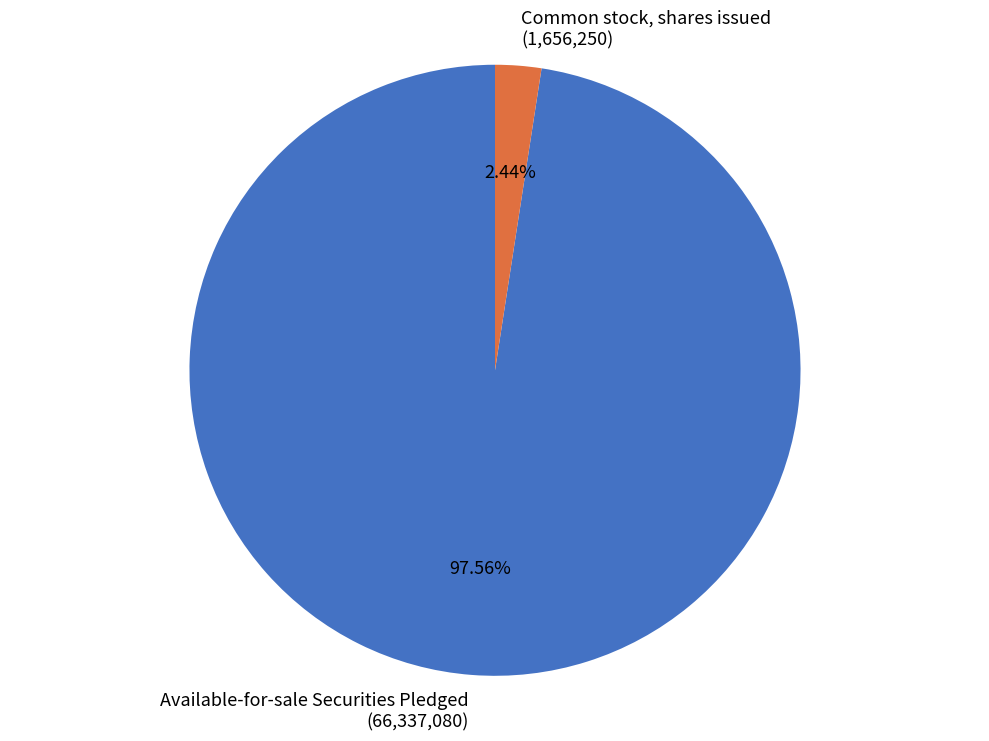

Rank the categories by value from lowest to highest.

Common stock, shares issued, Available-for-sale Securities Pledged